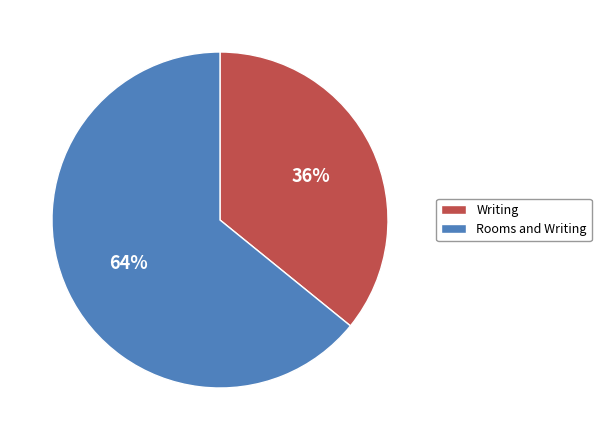

What is the ratio of the value at Writing to the value at Rooms and Writing?

0.6